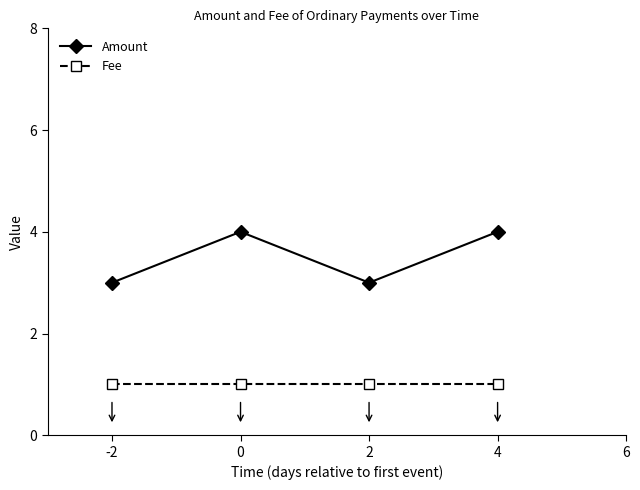

Reading right to left, list all the values displayed in this chart.

Amount: 4	3	4	3
Fee: 1	1	1	1